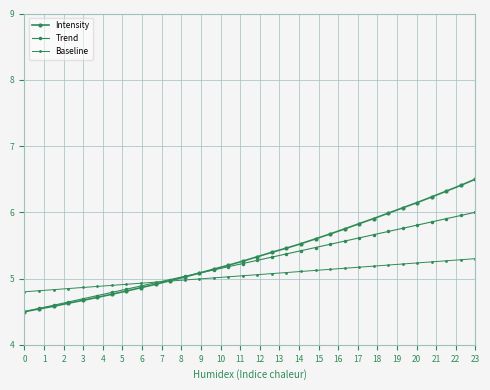

Is this an area chart (filled region under the line)?

No